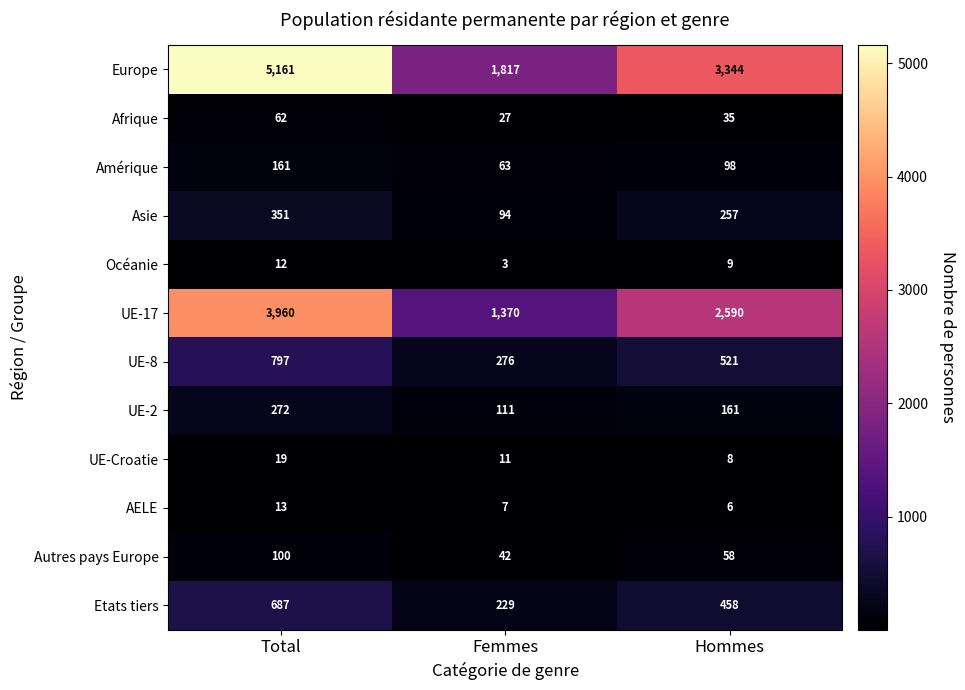

What is the spread (max minus min) of values at Hommes?

3338